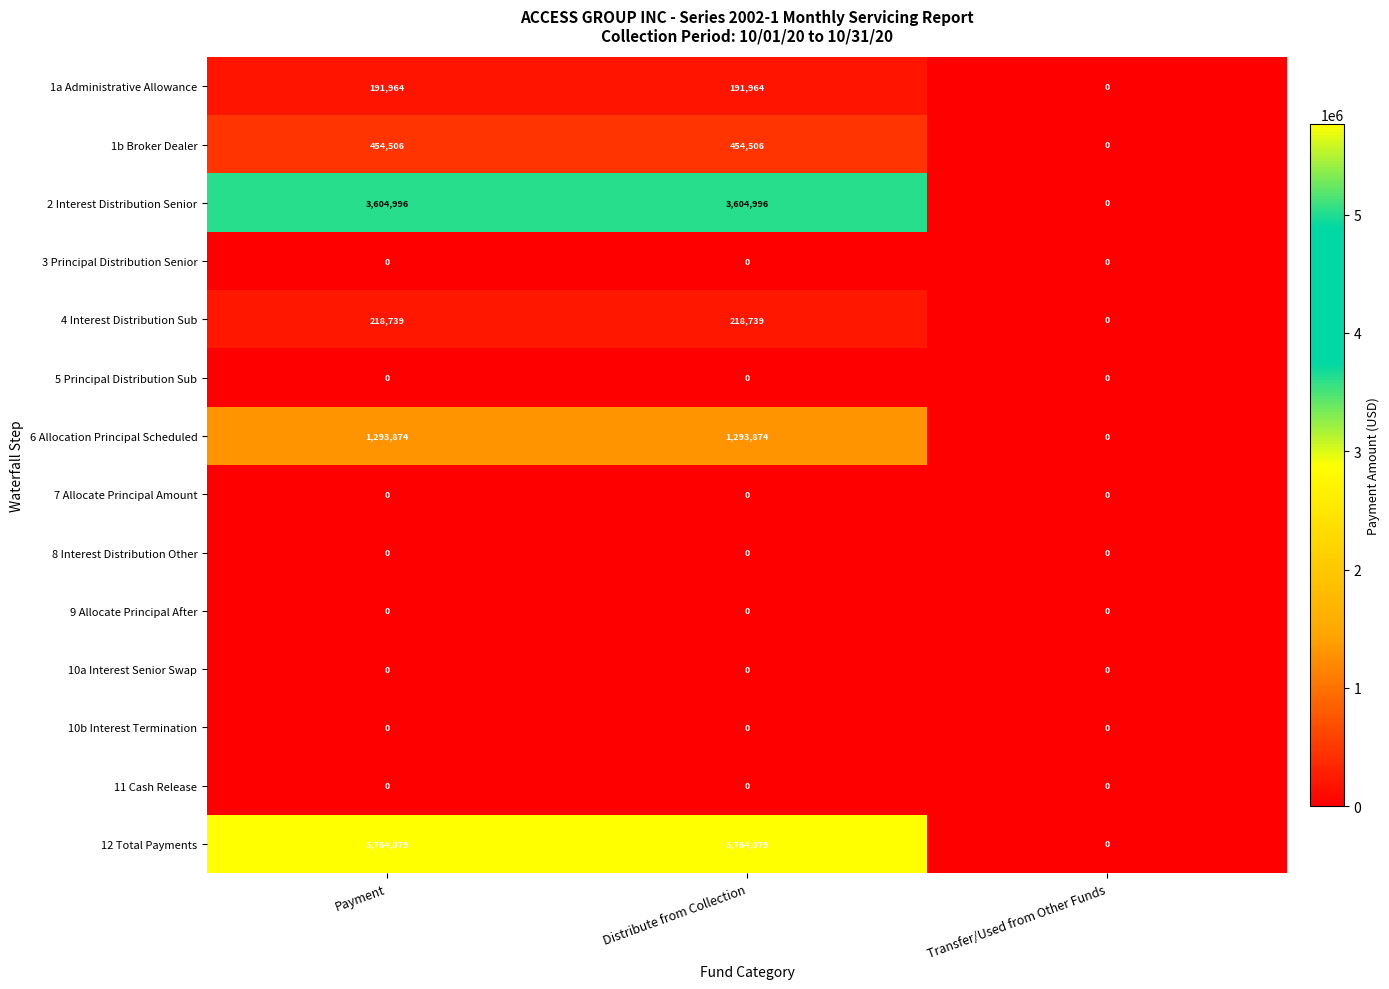

Which series has the largest total across all categories?

12 Total Payments